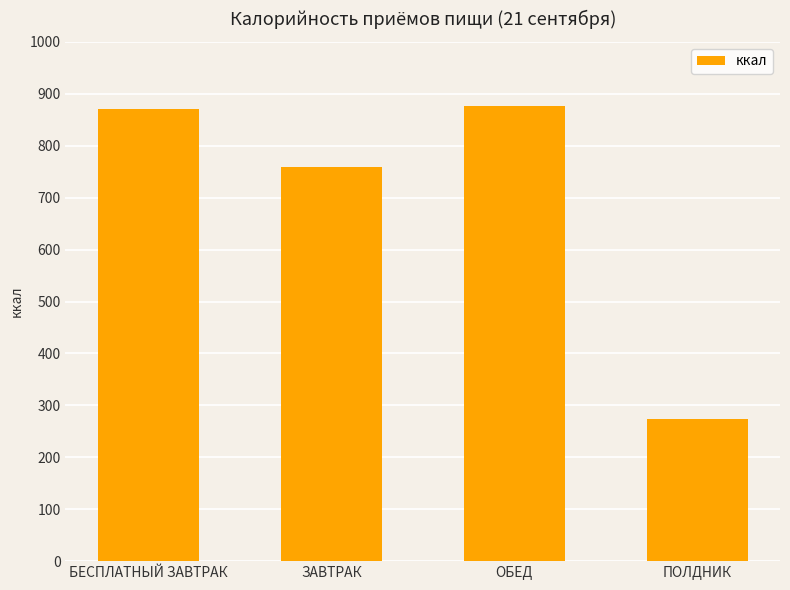

Is it true that the value at ПОЛДНИК is 273.0?

True